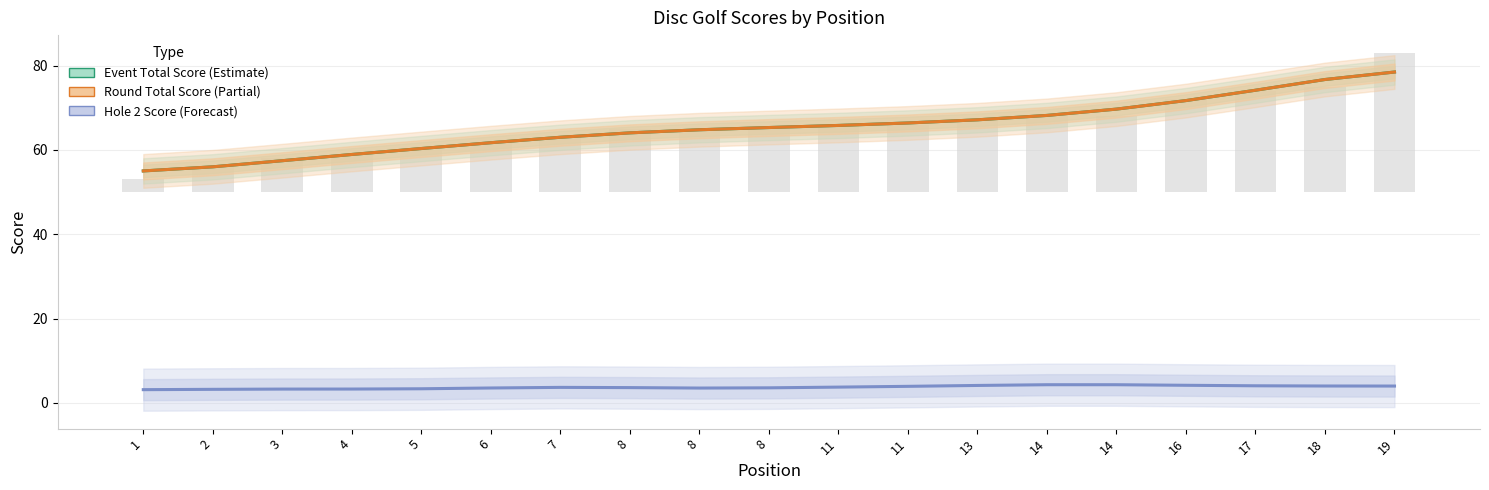

Reading right to left, list all the values displayed in this chart.

Event Total Score: 78.5	76.7	74.2	71.7	69.7	68.2	67.2	66.4	65.8	65.3	64.8	64.1	63.0	61.7	60.3	58.9	57.5	56.0	55.0
Round Total Score: 78.5	76.7	74.2	71.7	69.7	68.2	67.2	66.4	65.8	65.3	64.8	64.1	63.0	61.7	60.3	58.9	57.5	56.0	55.0
Hole 2: 4.0	4.0	4.1	4.2	4.3	4.3	4.1	3.9	3.8	3.6	3.5	3.6	3.7	3.5	3.4	3.3	3.3	3.2	3.1